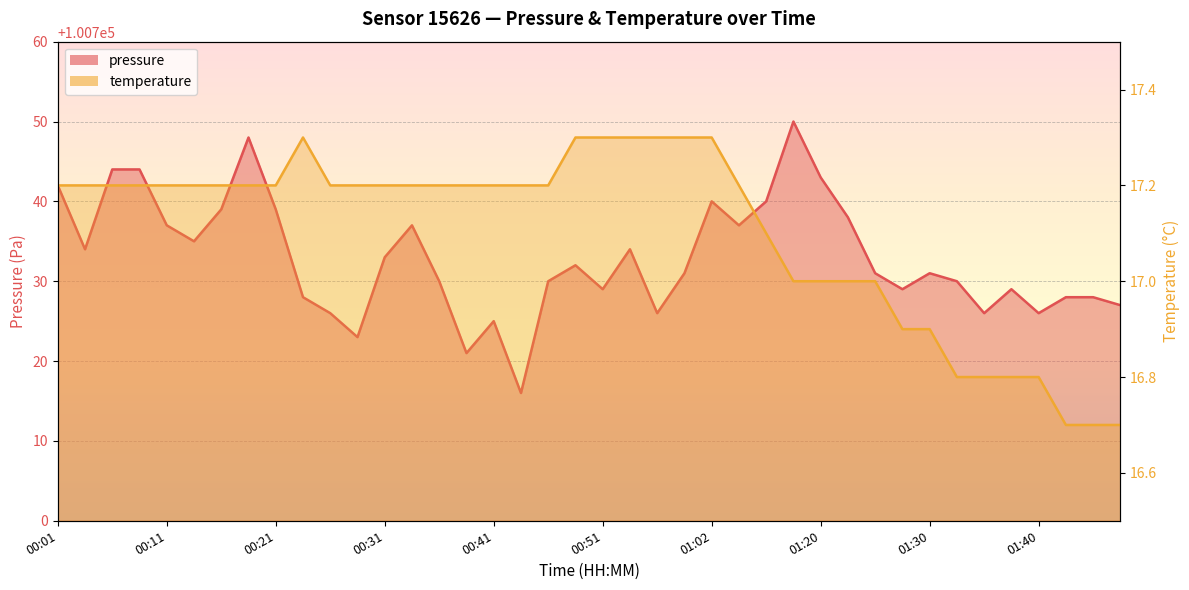

At which category does pressure reach its first local peak?

00:19